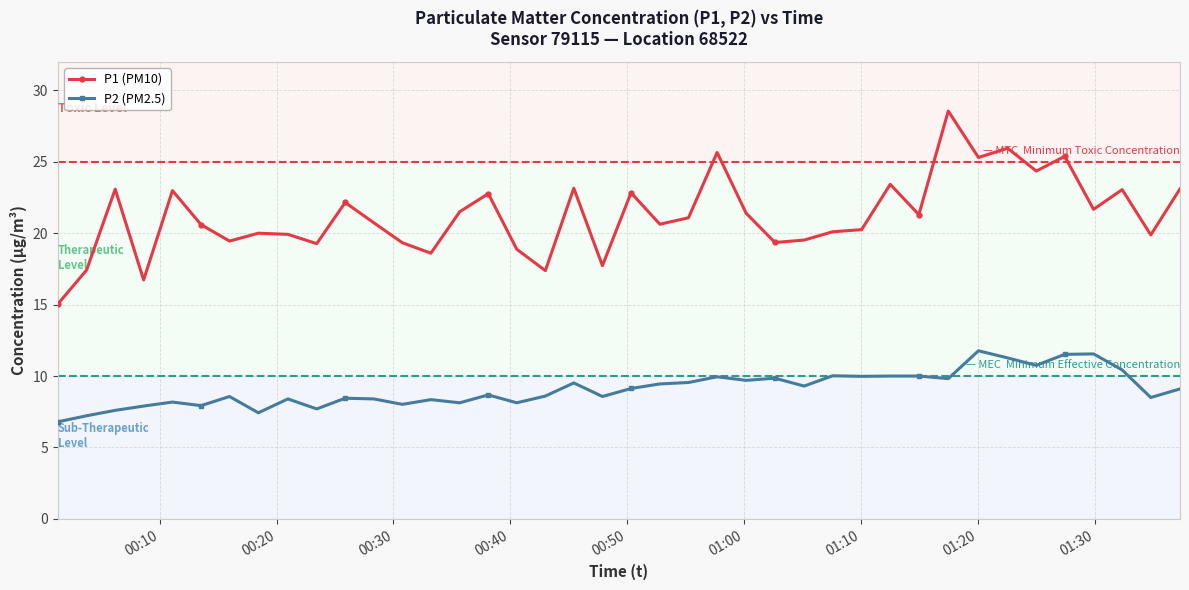

How many values in the P1 (PM10) series exceed 21?

20